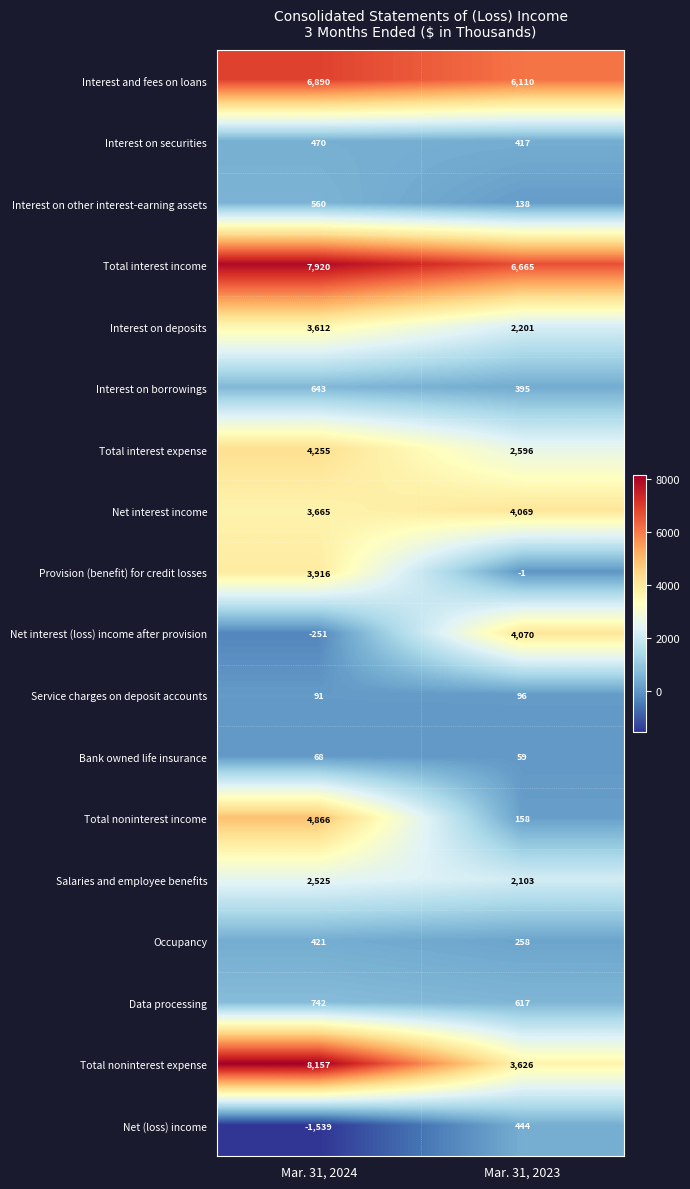

What is the difference between the maximum and minimum values in the Net (loss) income series?

1983